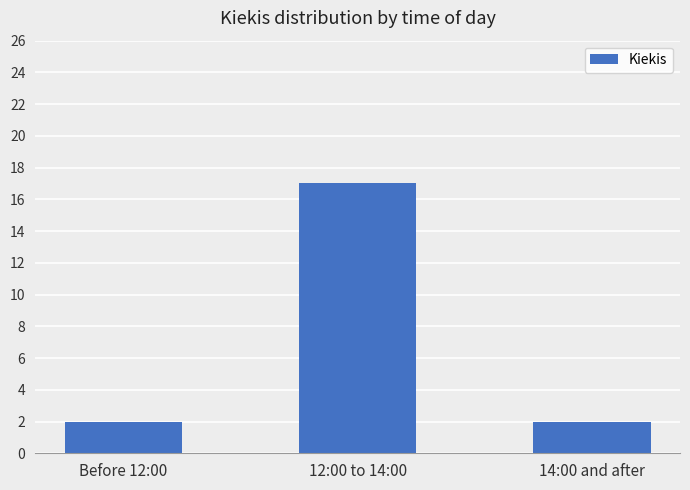

What is the maximum value shown in the chart?

17